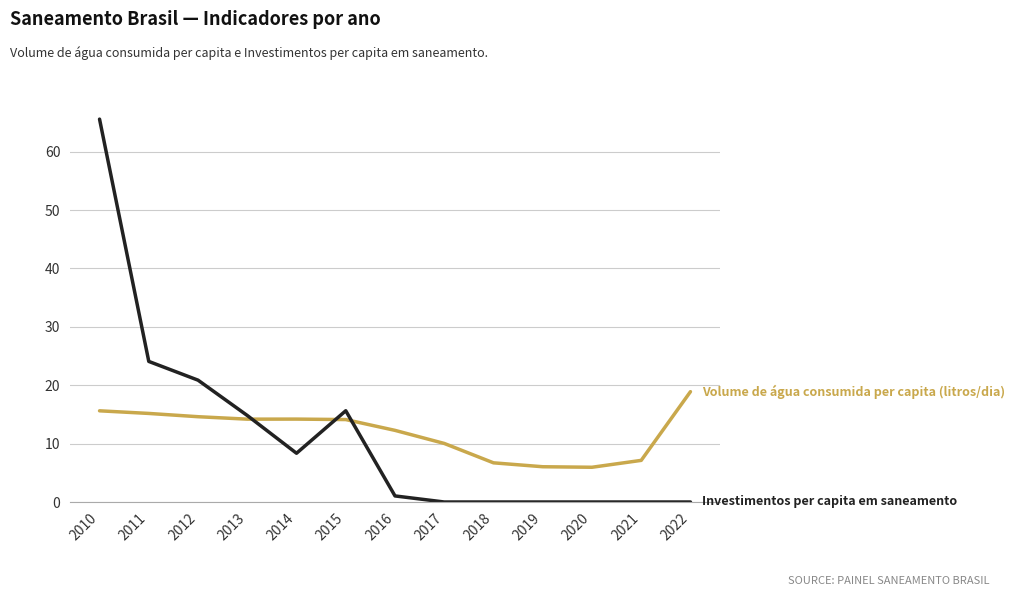

At which category is the sum across all series the highest?

2010